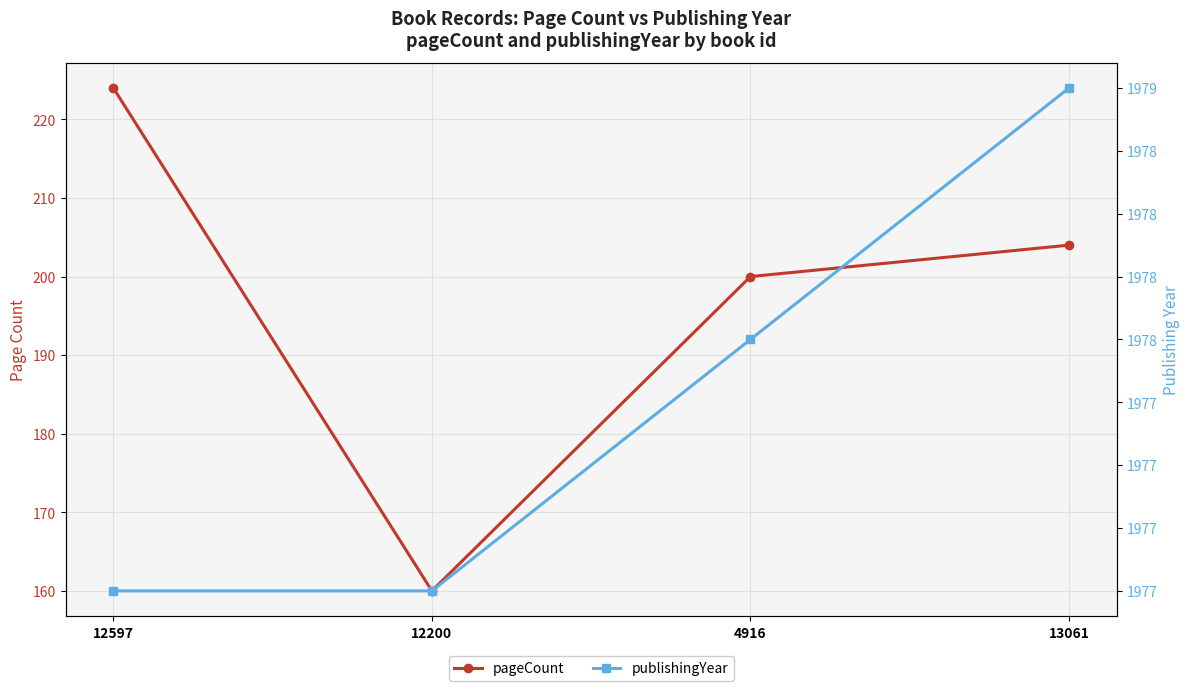

What is the label of the 4th point from the right?

12597